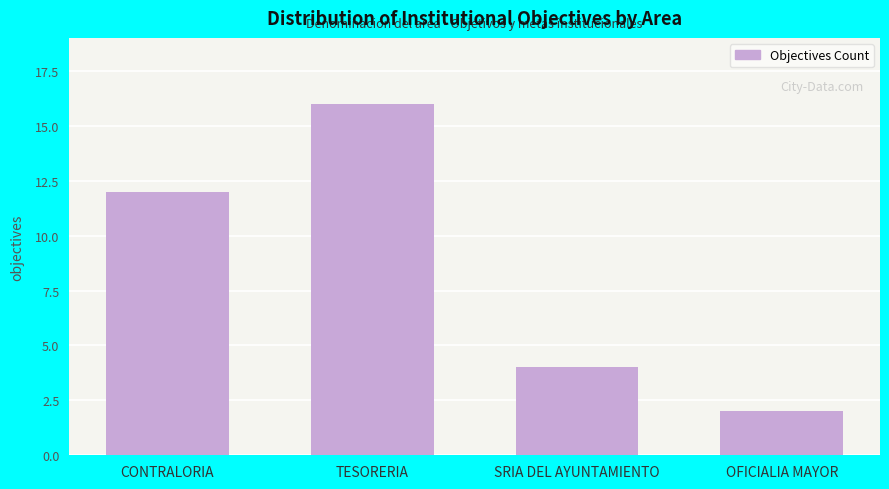

What position from the left is CONTRALORIA?

1